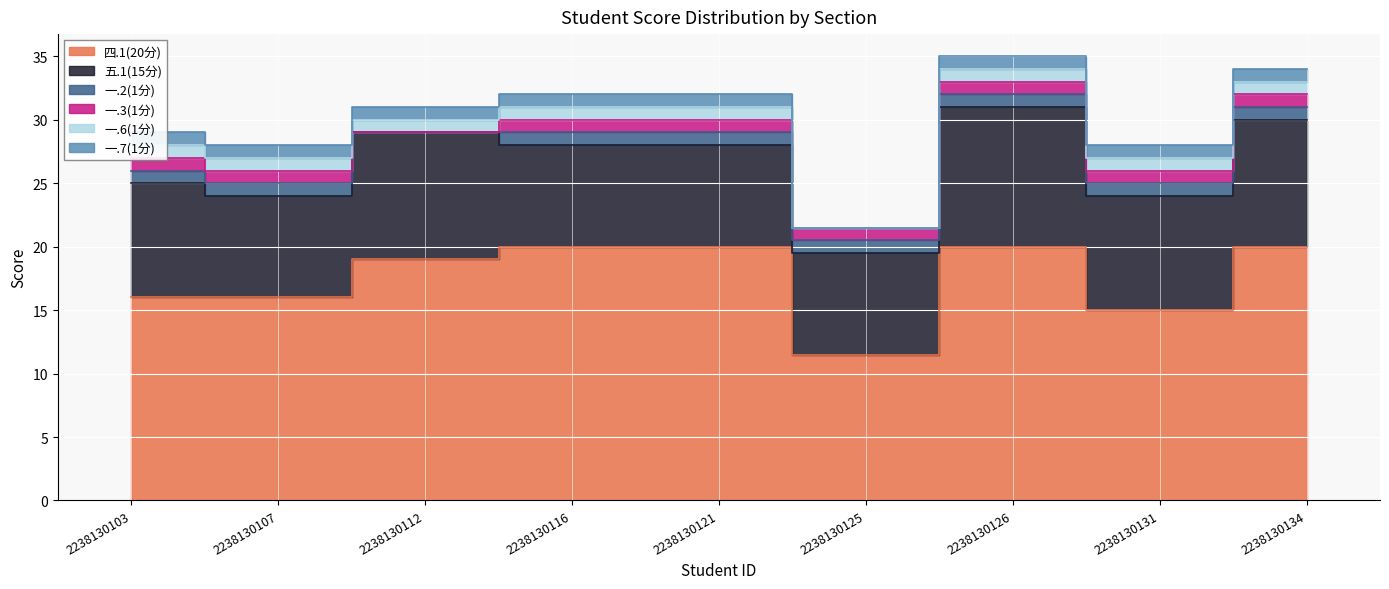

The value of 一.7(1分) at 2238130116 is 0.3. True or false?

False